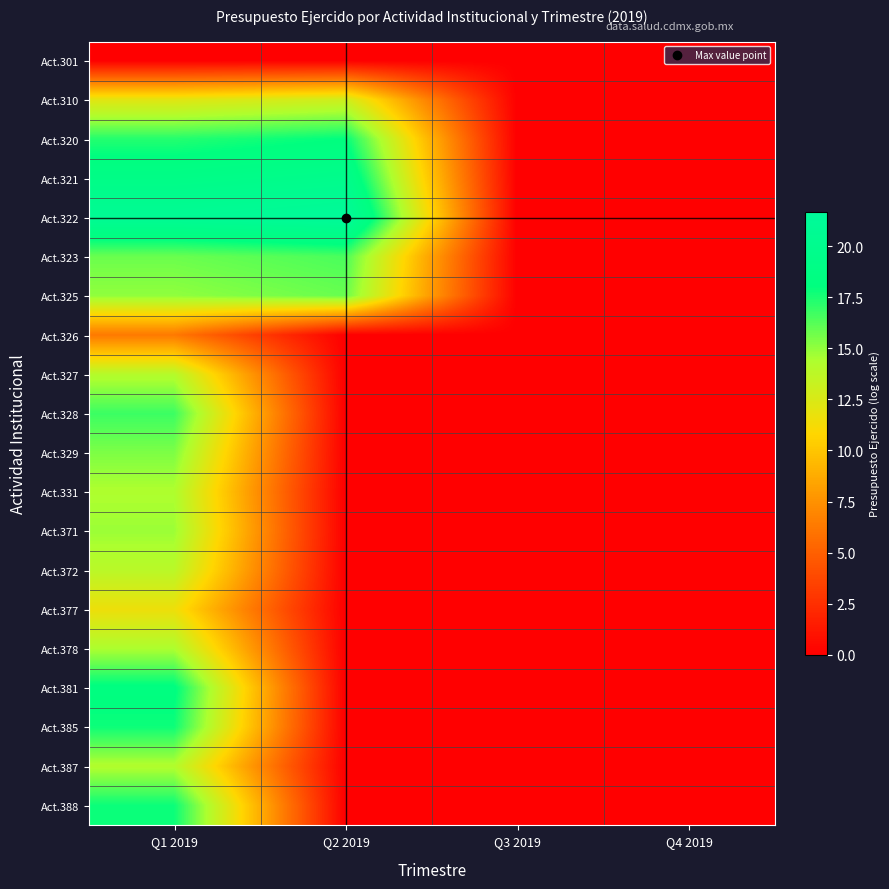

Which series has the largest total across all categories?

Act.322